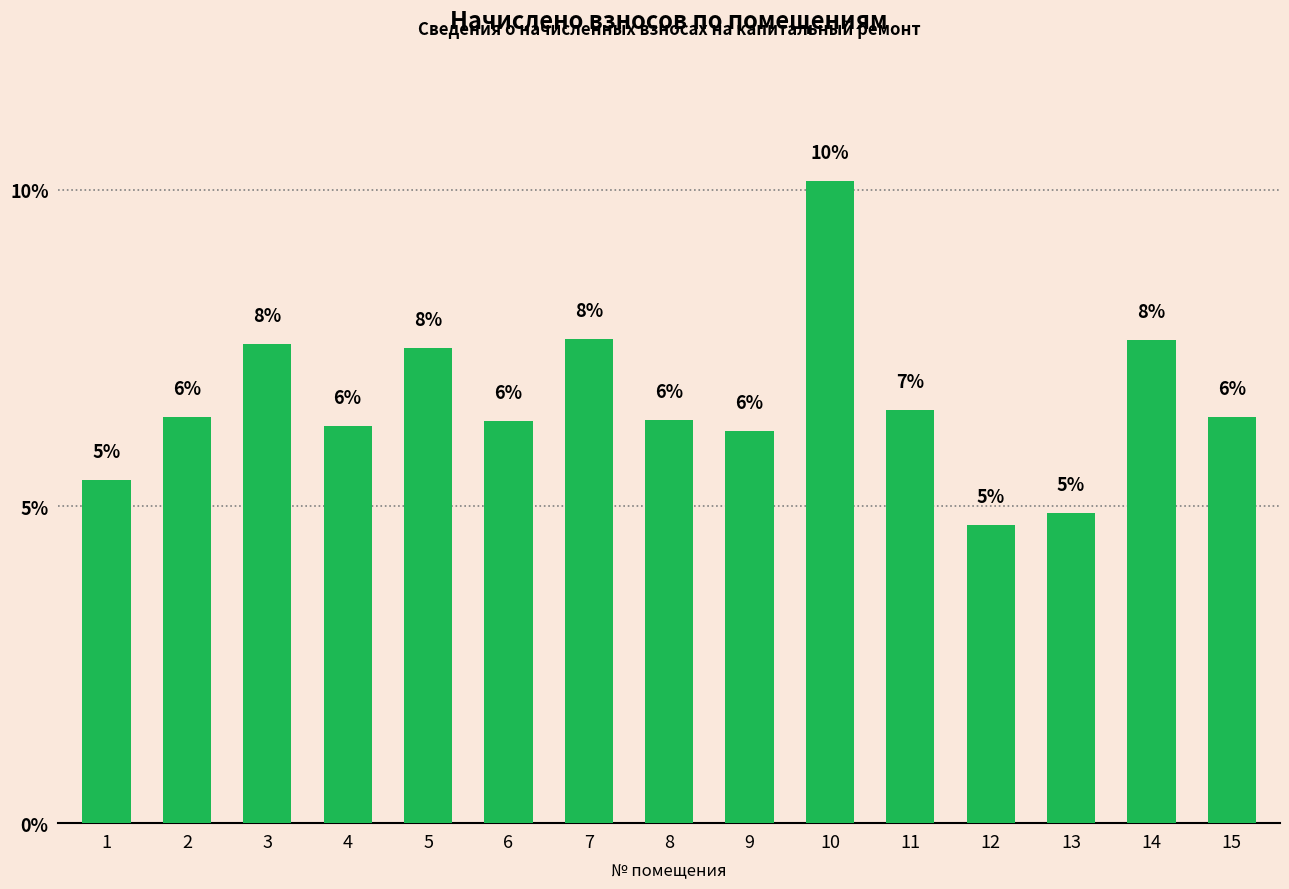

Does the chart contain any negative values?

No